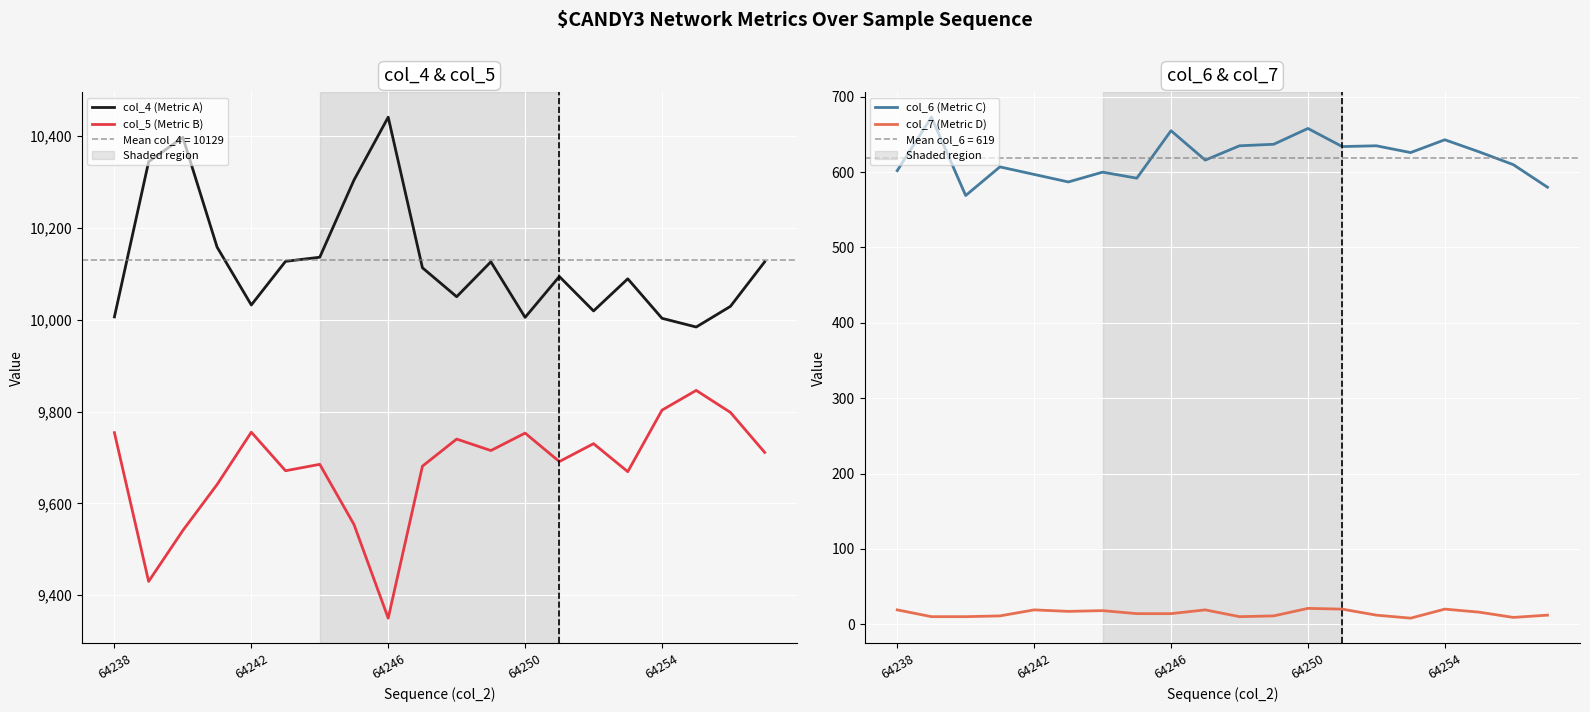

True or false: col_7 (Metric D) has a value of 4 at 18.

False